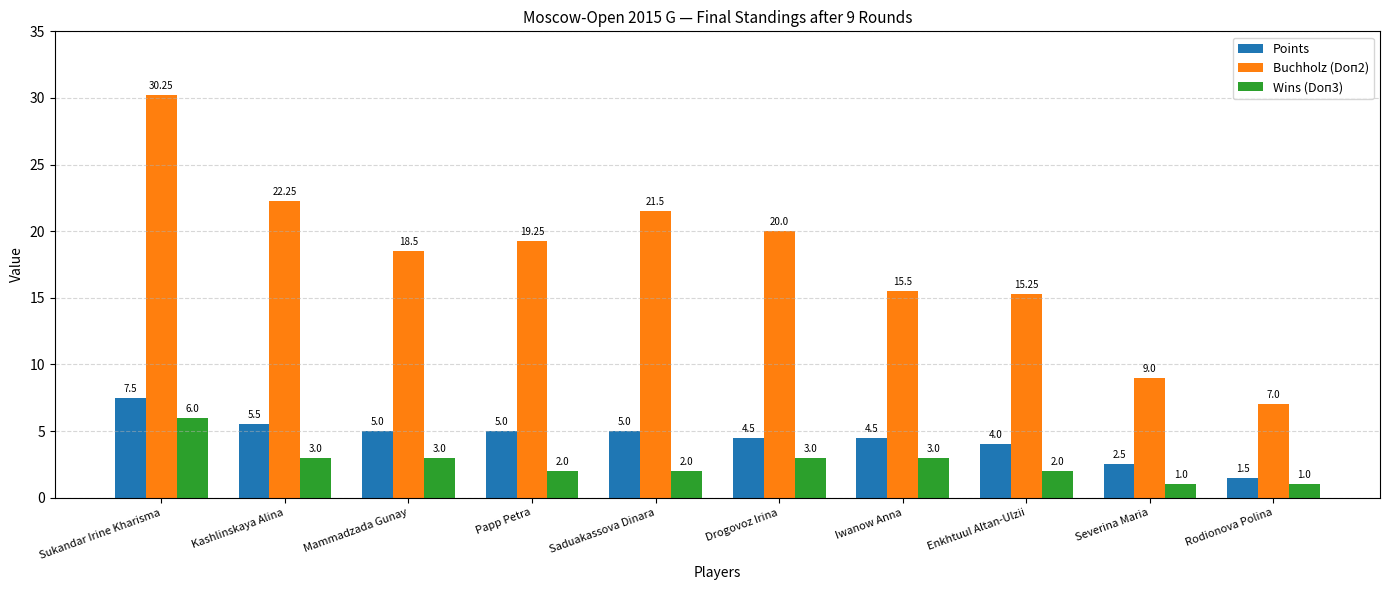

What is the difference between the Points values at Enkhtuul Altan-Ulzii and Rodionova Polina?

2.5